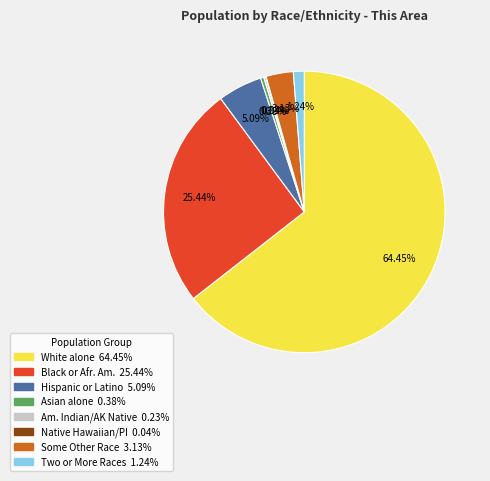

Is there any slice that represents more than half of the pie?

Yes